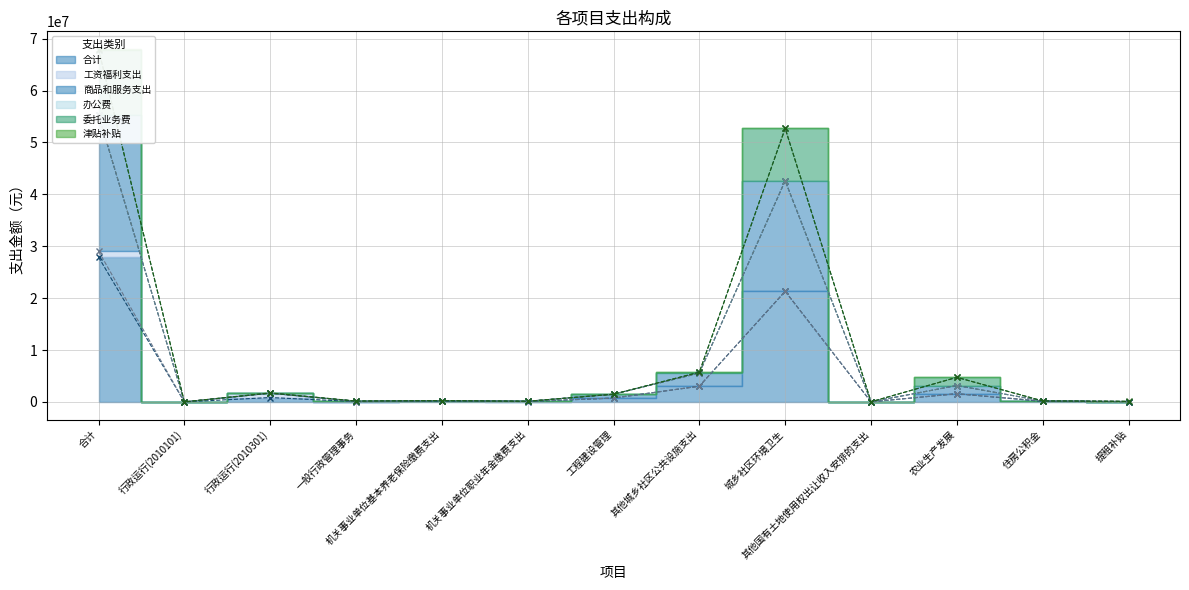

Is it true that 合计 (line) equals 3025627.5 at 其他城乡社区公共设施支出?

True